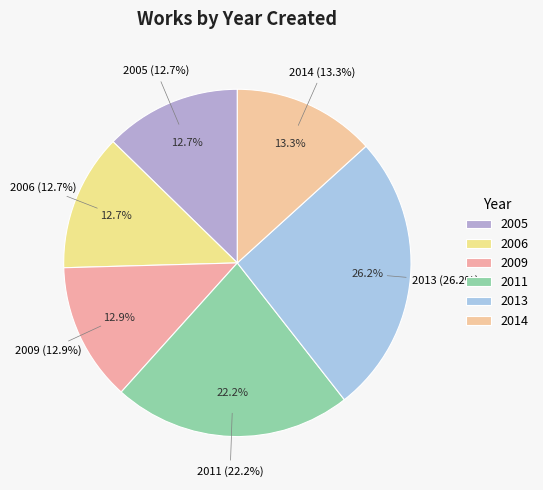

To the nearest percent, what portion does 2014 represent?

13%